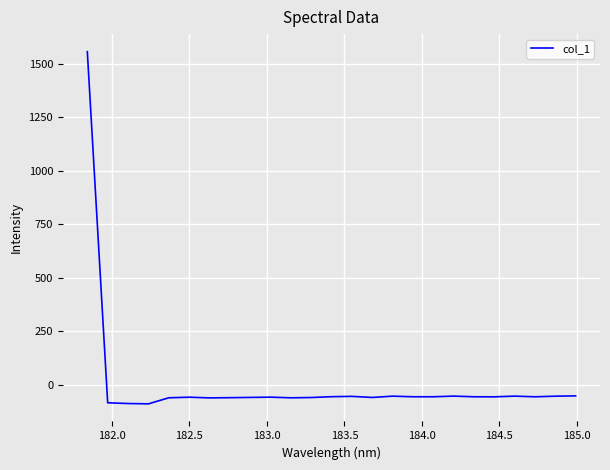

What is the maximum value shown in the chart?

1557.6